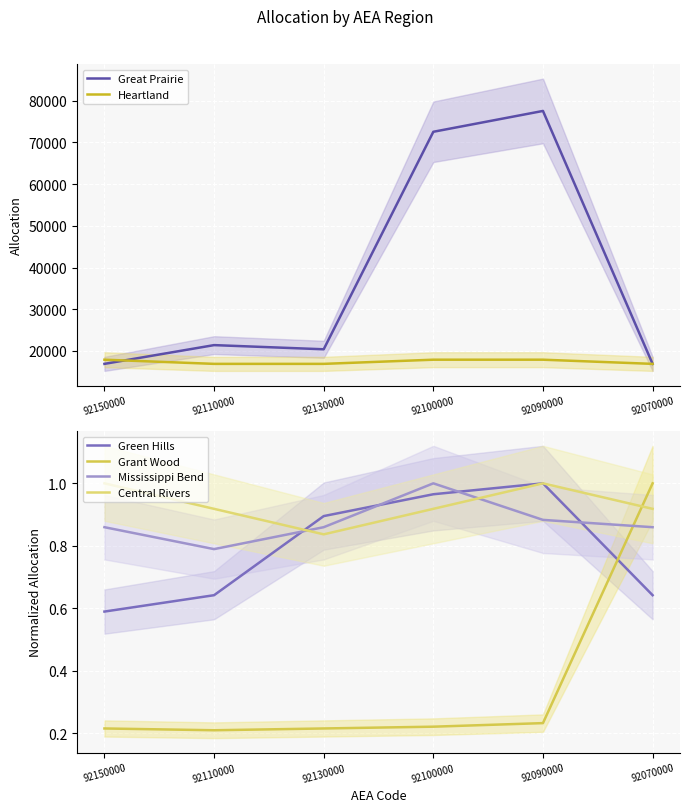

Rank the series at 92130000 from highest to lowest value.

Great Prairie, Heartland, Green Hills, Mississippi Bend, Central Rivers, Grant Wood